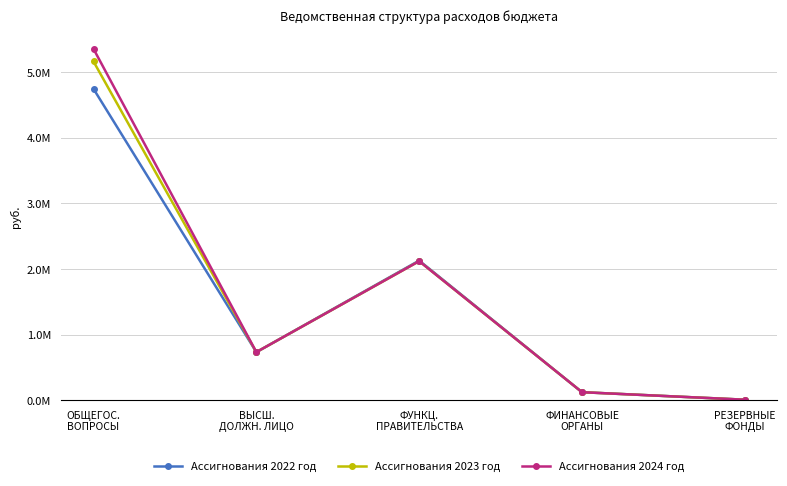

Does the chart have visible grid lines?

Yes